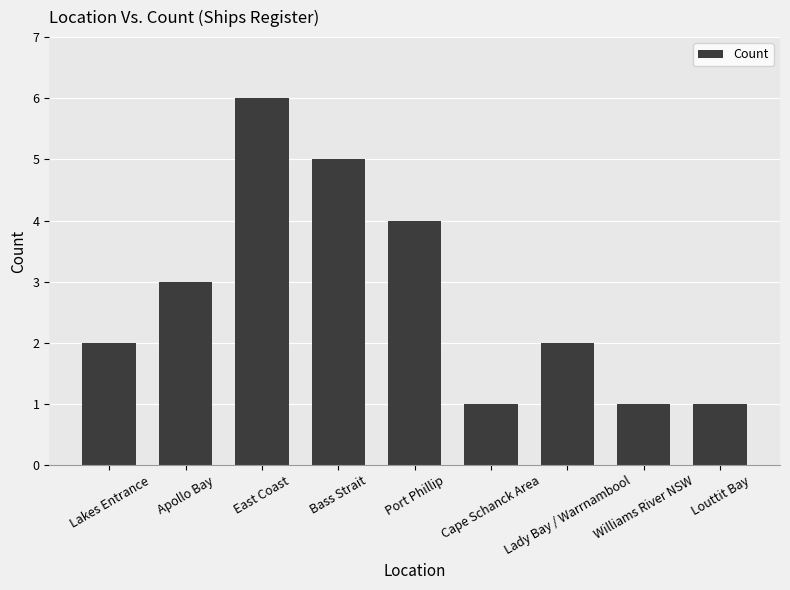

The chart shows a value of 1 at Williams River NSW. True or false?

True